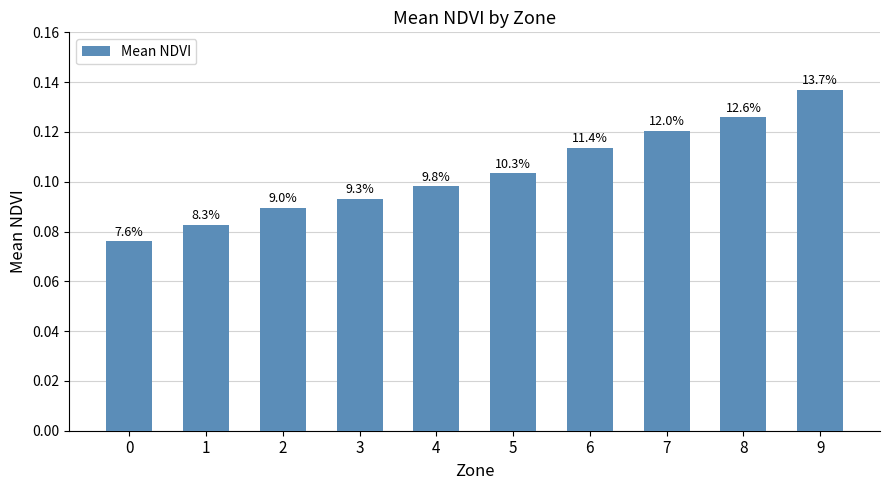

Rank the categories by value from highest to lowest.

9, 8, 7, 6, 5, 4, 3, 2, 1, 0